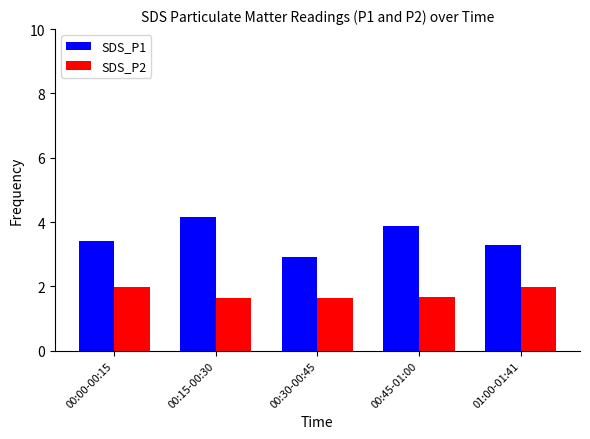

True or false: SDS_P2 has a value of 1.0 at 00:00-00:15.

False